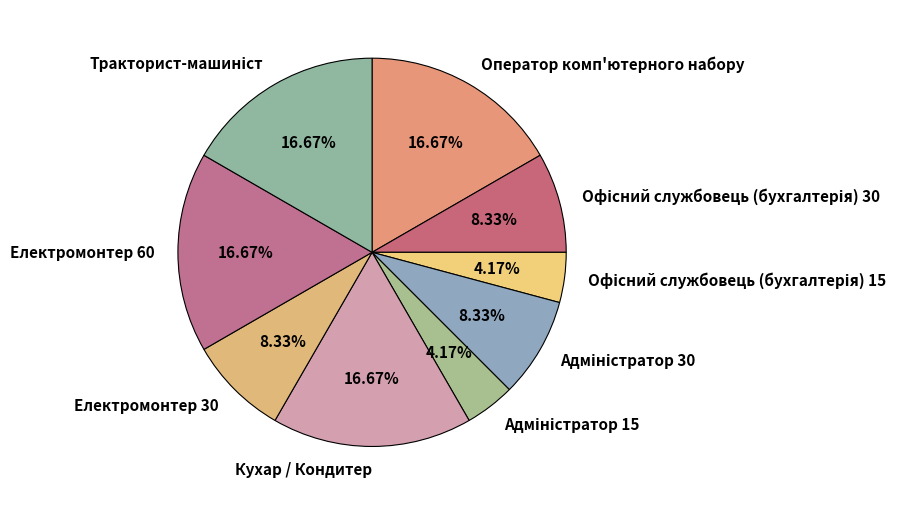

Combined, do Електромонтер 30 and Оператор комп'ютерного набору account for over 50%?

No